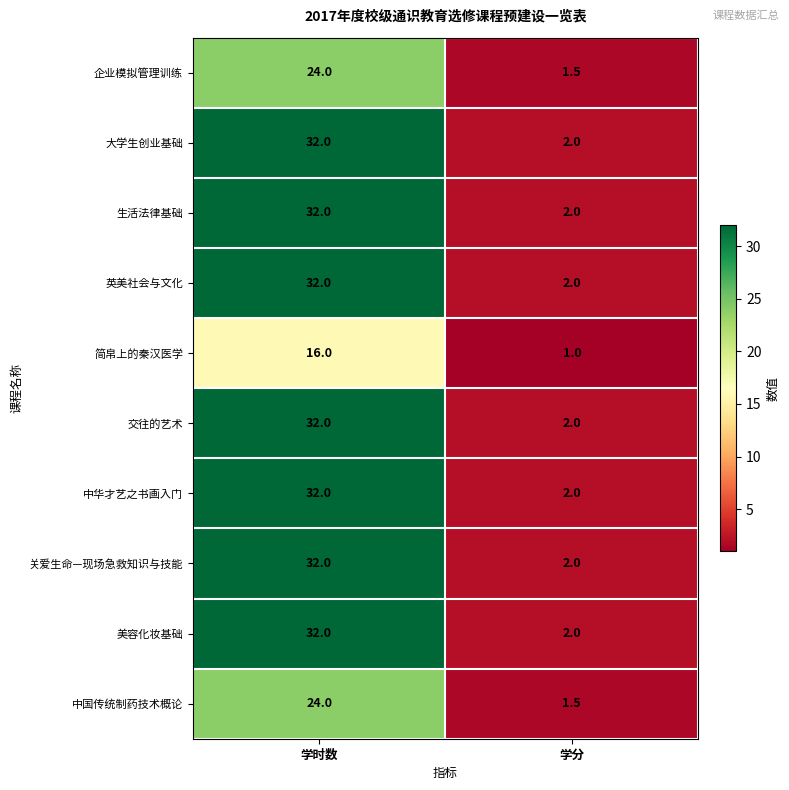

Which label corresponds to the smallest value in the chart?

学分